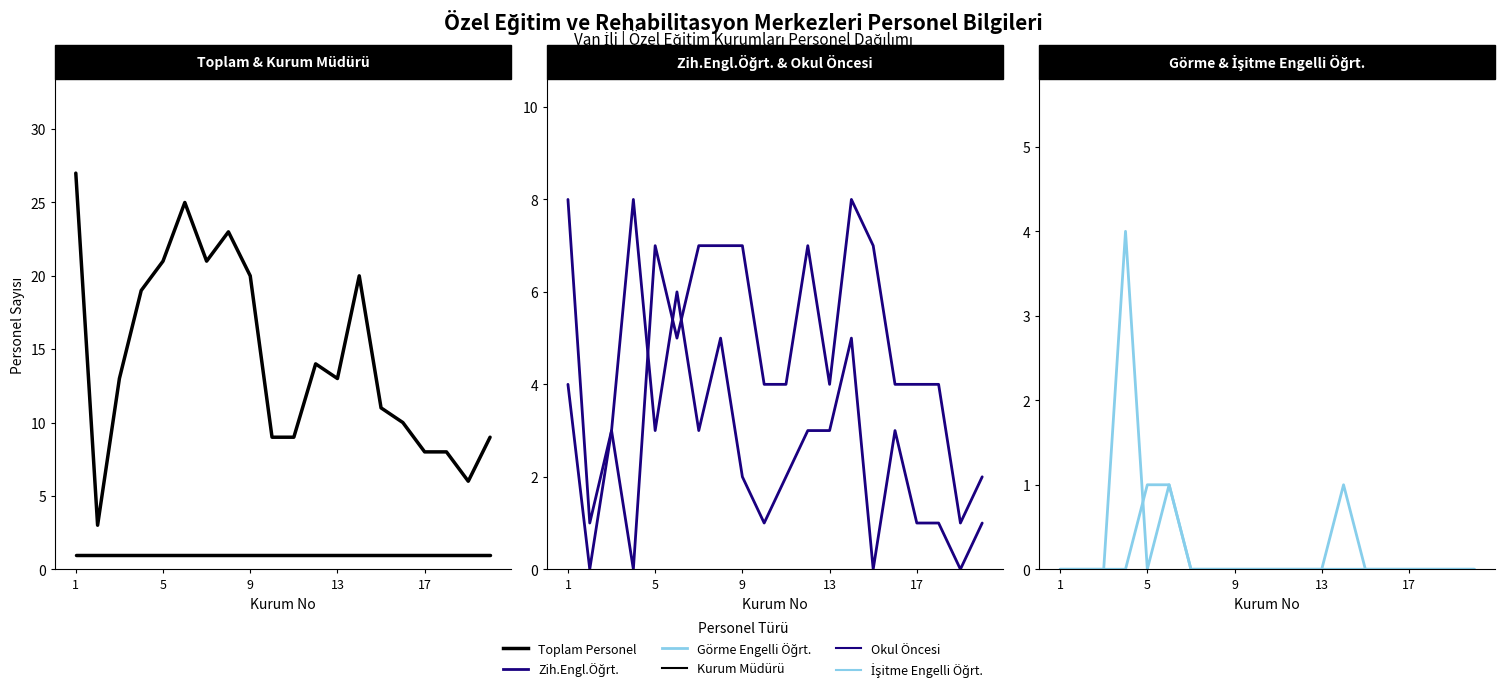

What are all the series names shown in the legend?

Toplam Personel, Kurum Müdürü, Zih.Engl.Öğrt., Okul Öncesi, Görme Engelli Öğrt., İşitme Engelli Öğrt.